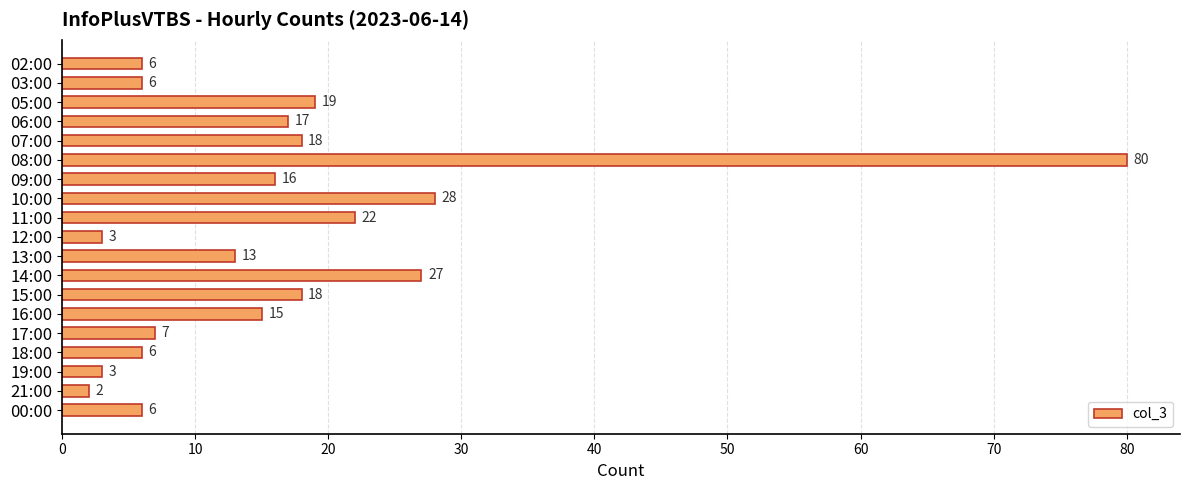

What is the value of the 14th bar from the top?

15